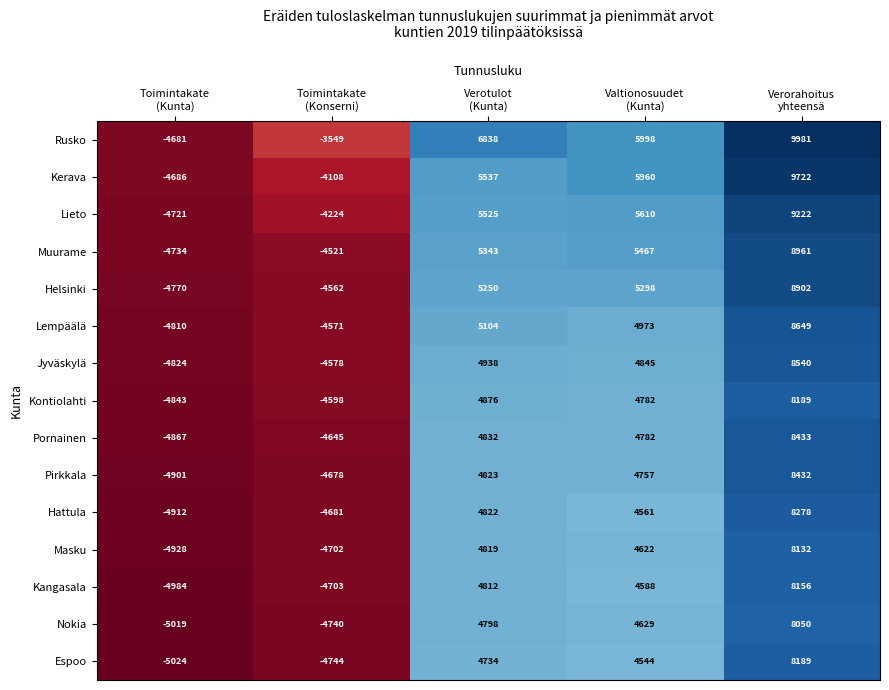

How many values in Kontiolahti are above zero?

3